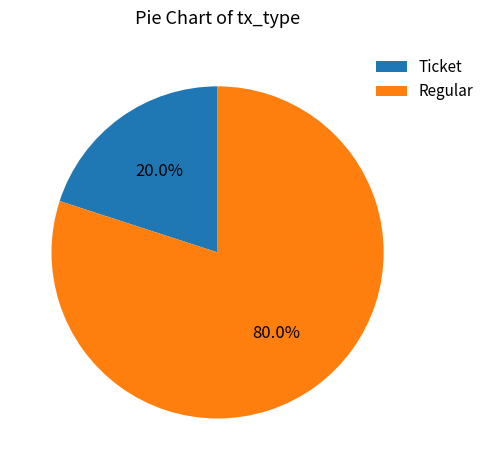

How many segments does this pie chart have?

2